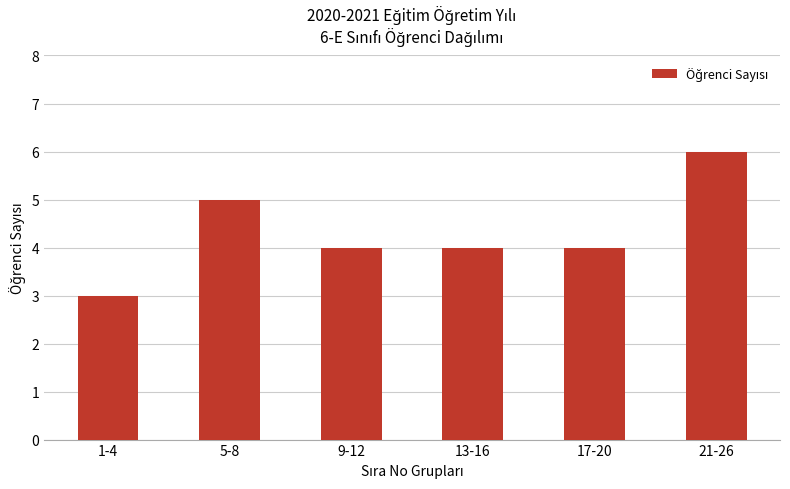

How many categories are shown in the chart?

6